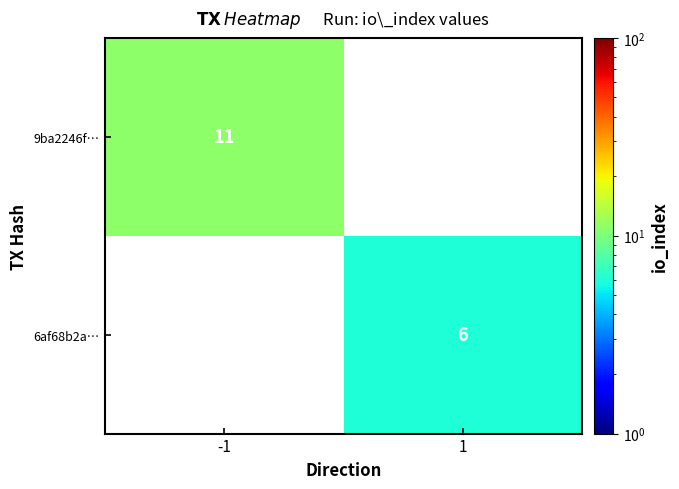

The 9ba2246f… series shows 11 at -1. True or false?

True